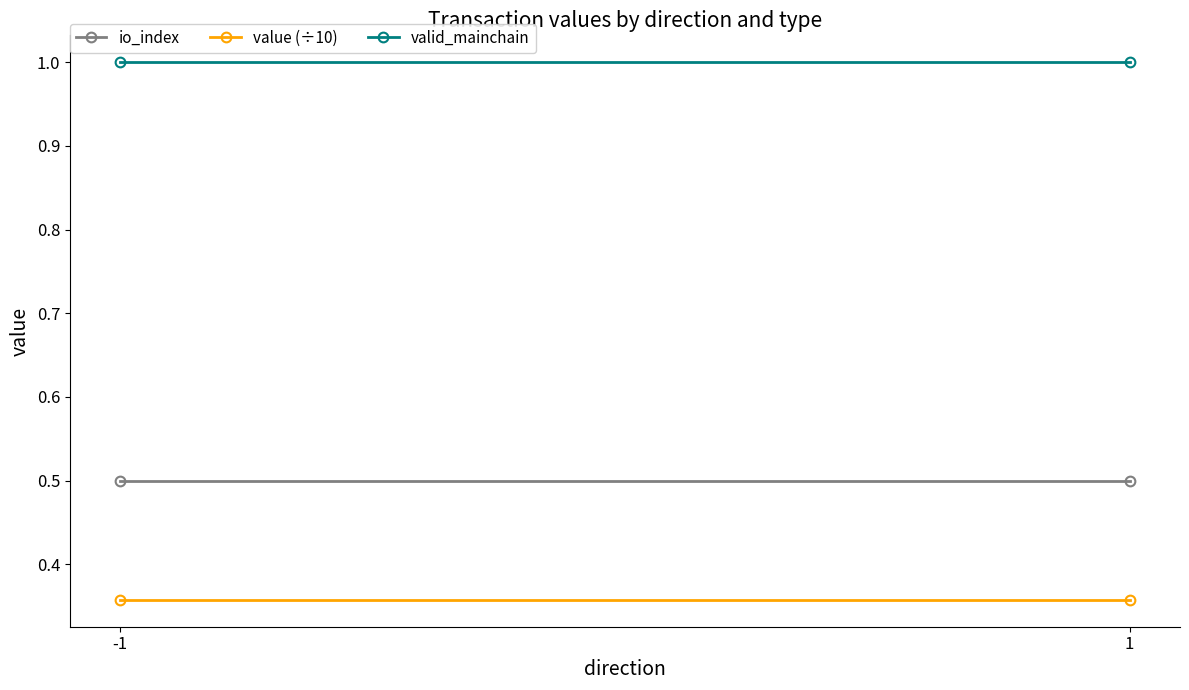

What is the sum of the valid_mainchain values at 1 and -1?

2.0